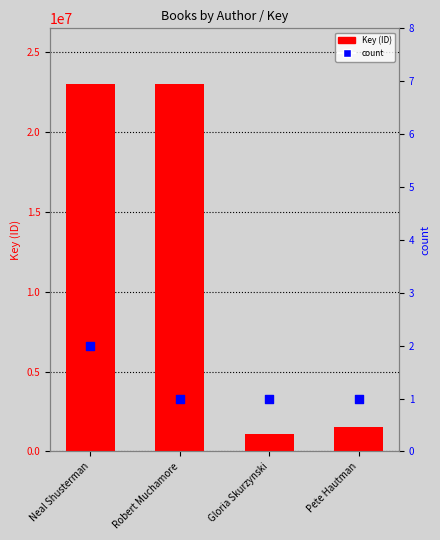

Which series contains the highest Y value?

Key (ID)